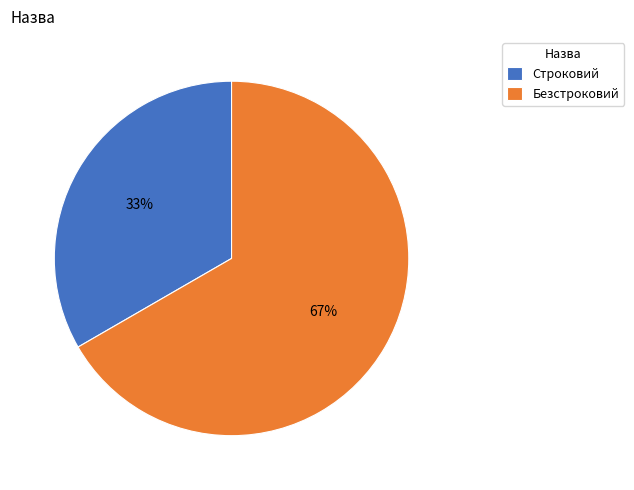

To the nearest percent, what is the combined percentage of Безстроковий and Строковий?

100%